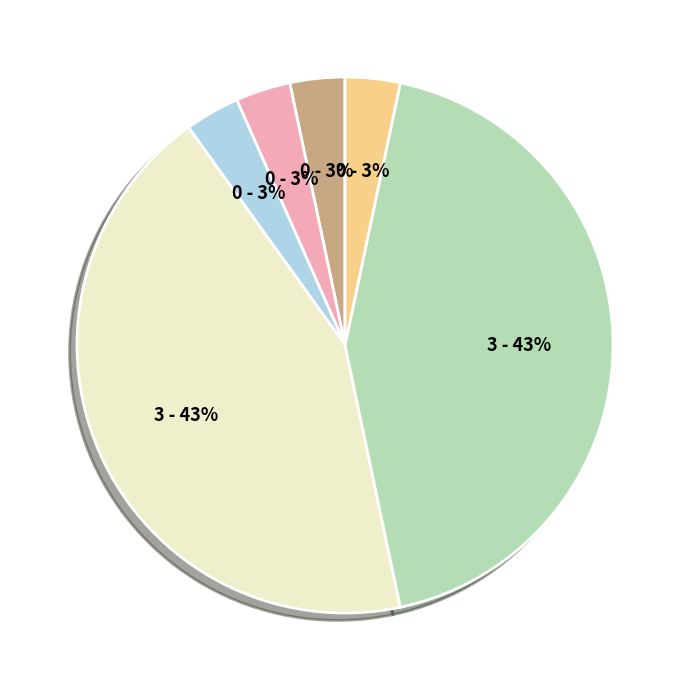

Does any single category account for the majority?

No